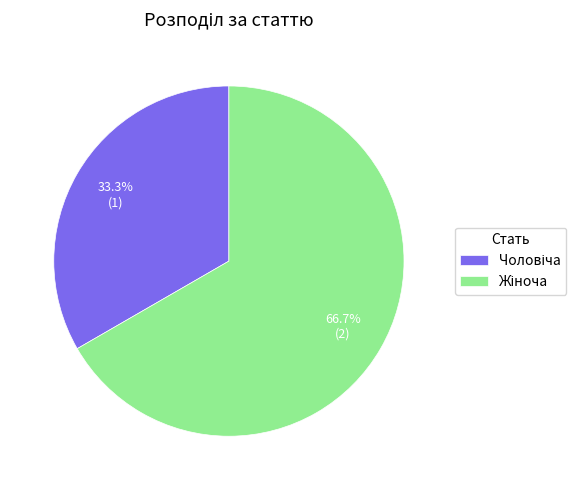

Is there a majority slice in this chart?

Yes